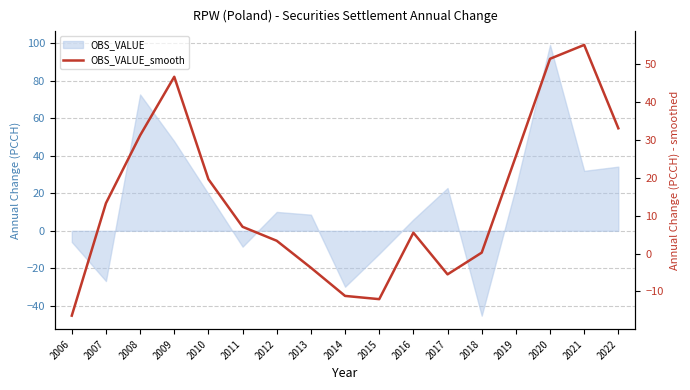

Reading left to right, extract all data points from this chart.

2006=-16.4	2007=13.3	2008=31.3	2009=46.7	2010=19.7	2011=7.1	2012=3.4	2013=-3.7	2014=-11.2	2015=-12.0	2016=5.5	2017=-5.5	2018=0.3	2019=25.7	2020=51.5	2021=55.2	2022=33.1